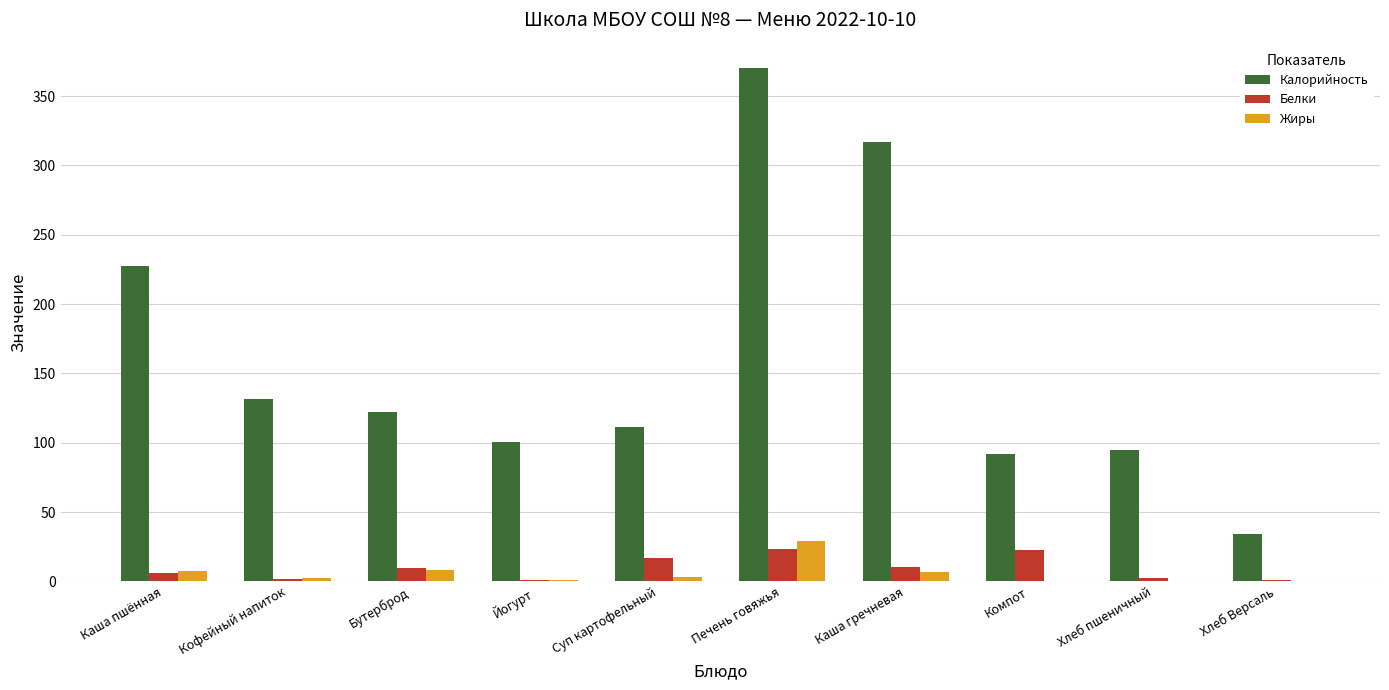

What is the sum of the Жиры values at Бутерброд and Компот?

8.4